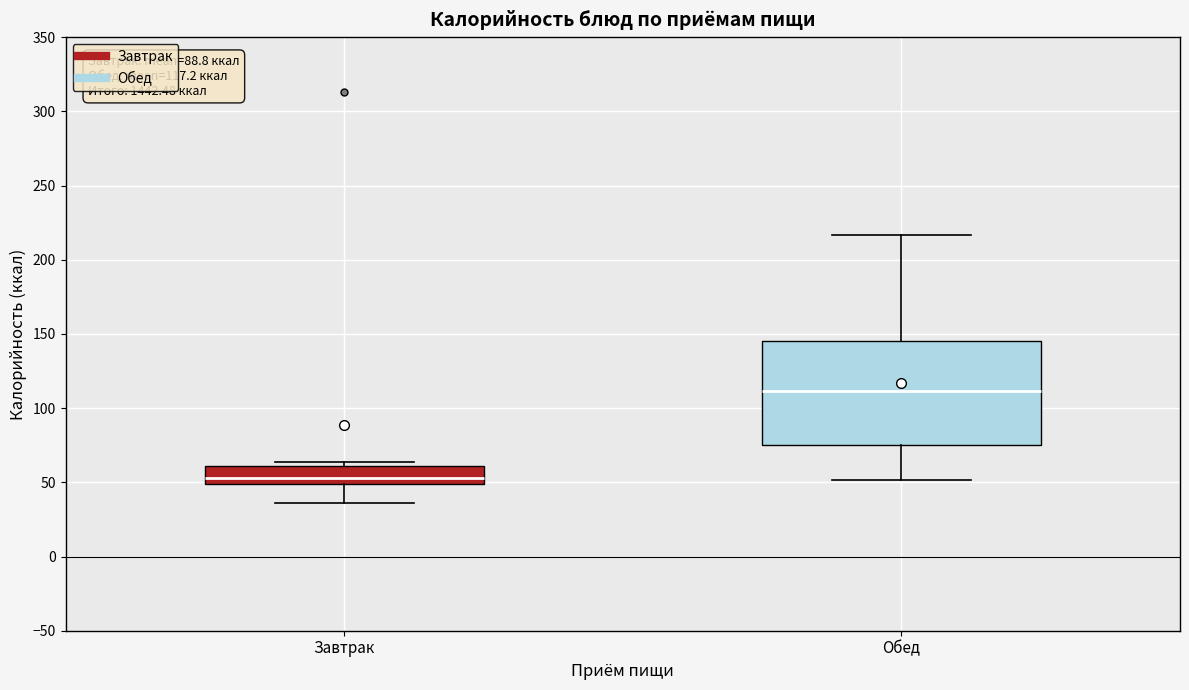

Which box has the lowest median line?

Завтрак